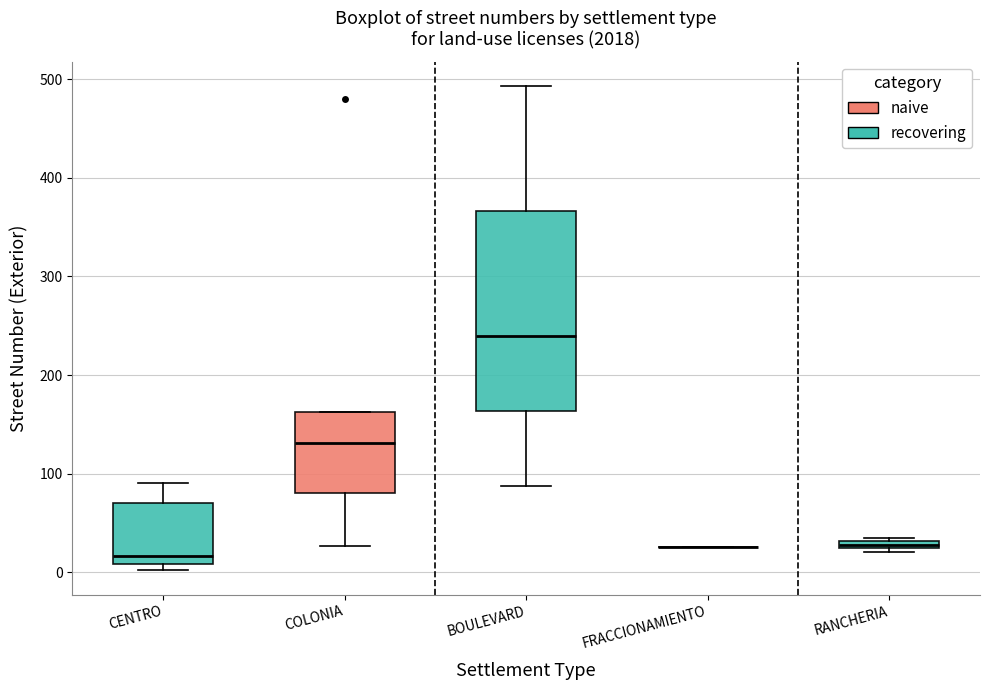

Which box is the tallest, from its lower edge to its upper edge?

BOULEVARD